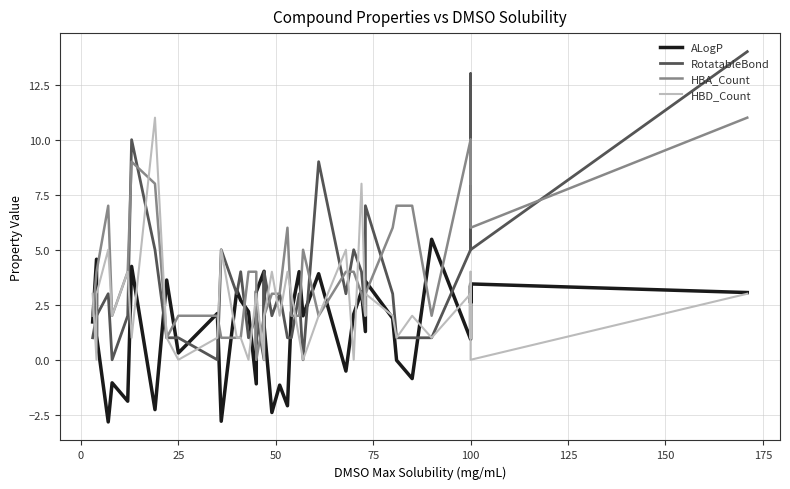

Rank the series by their average value, from lowest to highest.

ALogP, HBD_Count, RotatableBond, HBA_Count